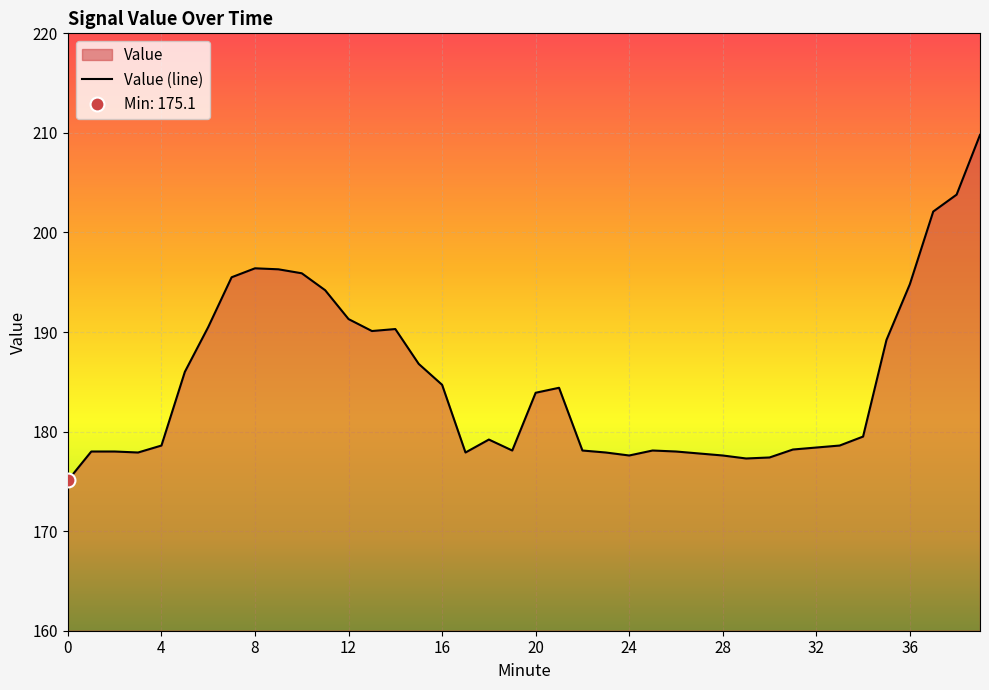

What is the value of the 14th point from the left?

190.1